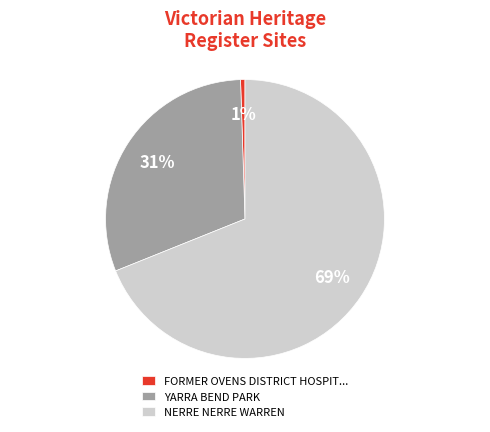

What is the smallest slice in the pie chart?

FORMER OVENS DISTRICT HOSPIT...